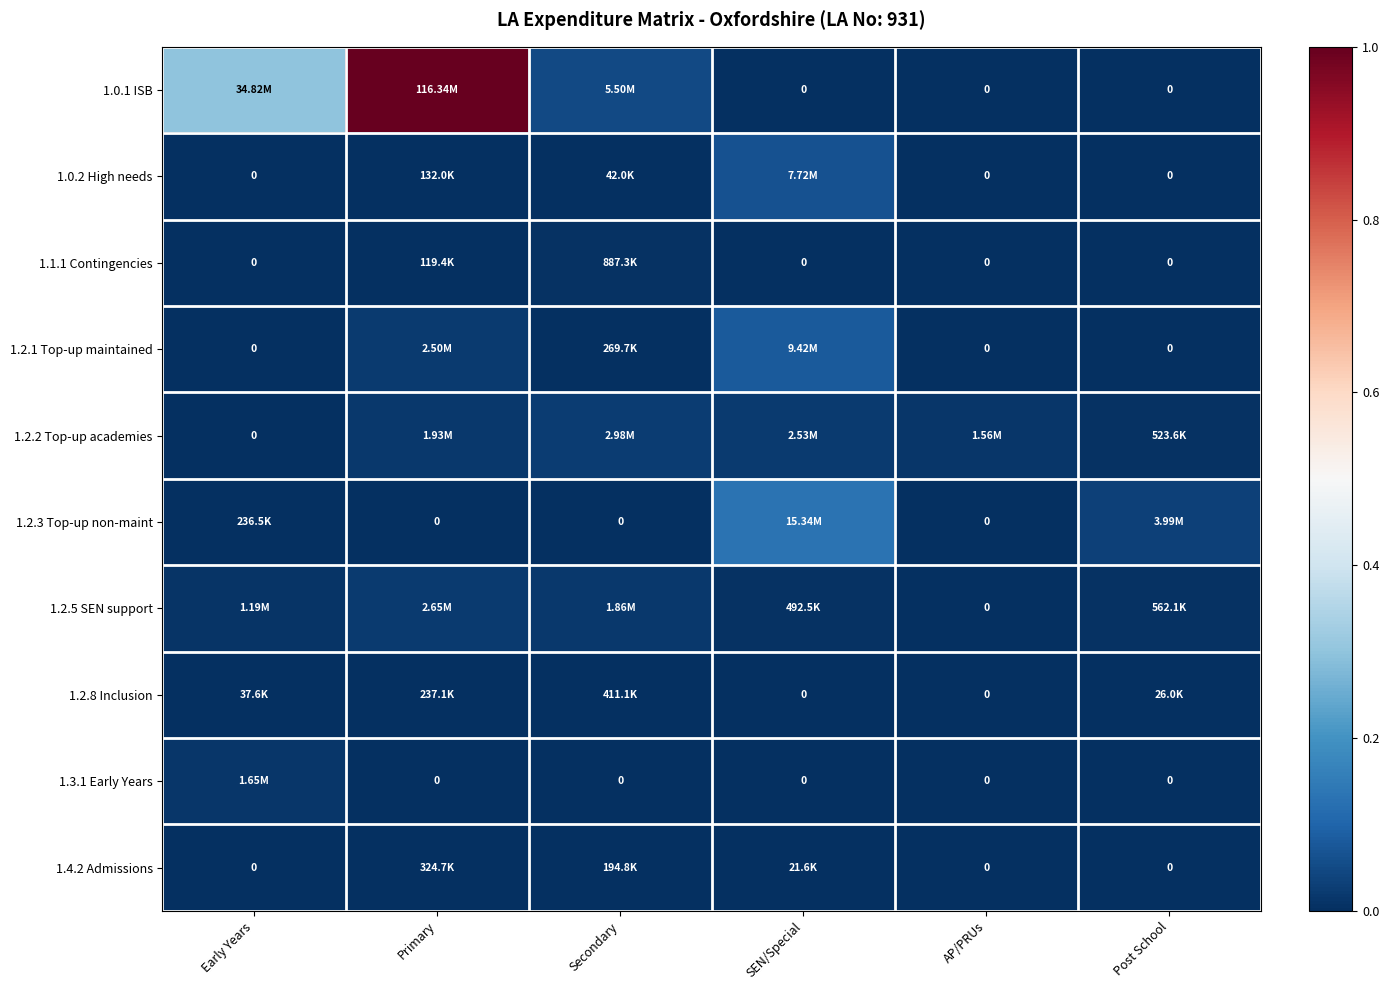

Which category has the lowest value in the 1.4.2 Admissions series?

Early Years